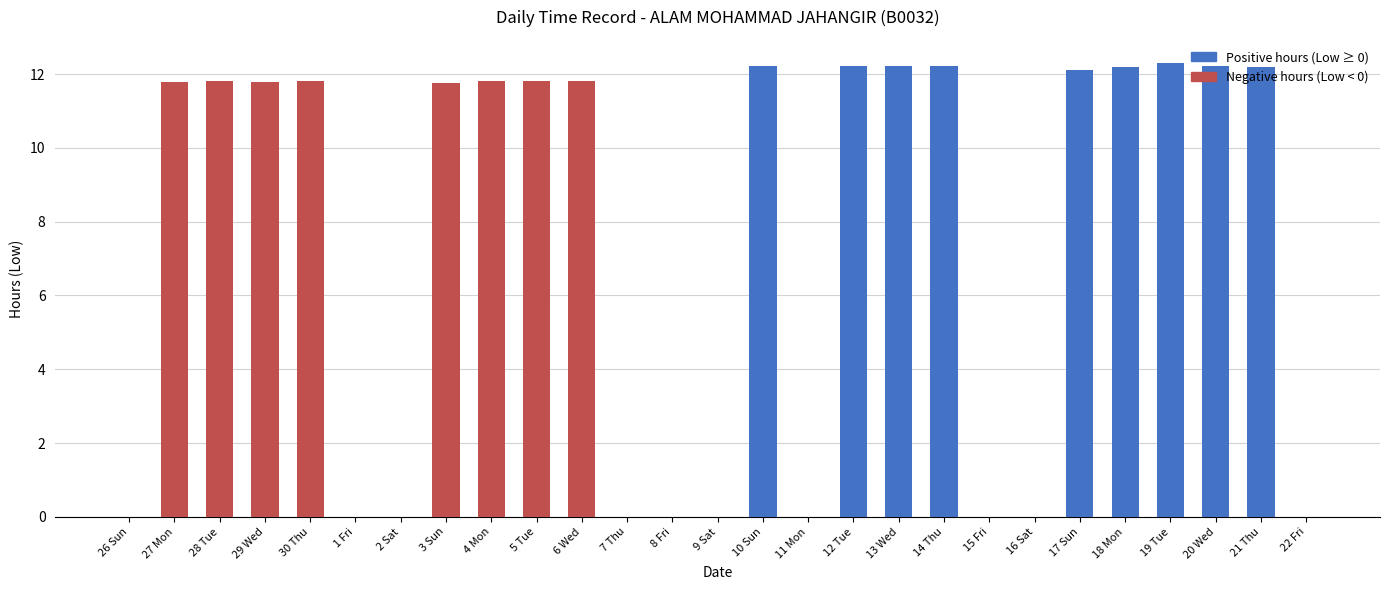

What is the change in value from 5 Tue to 9 Sat?

-11.8